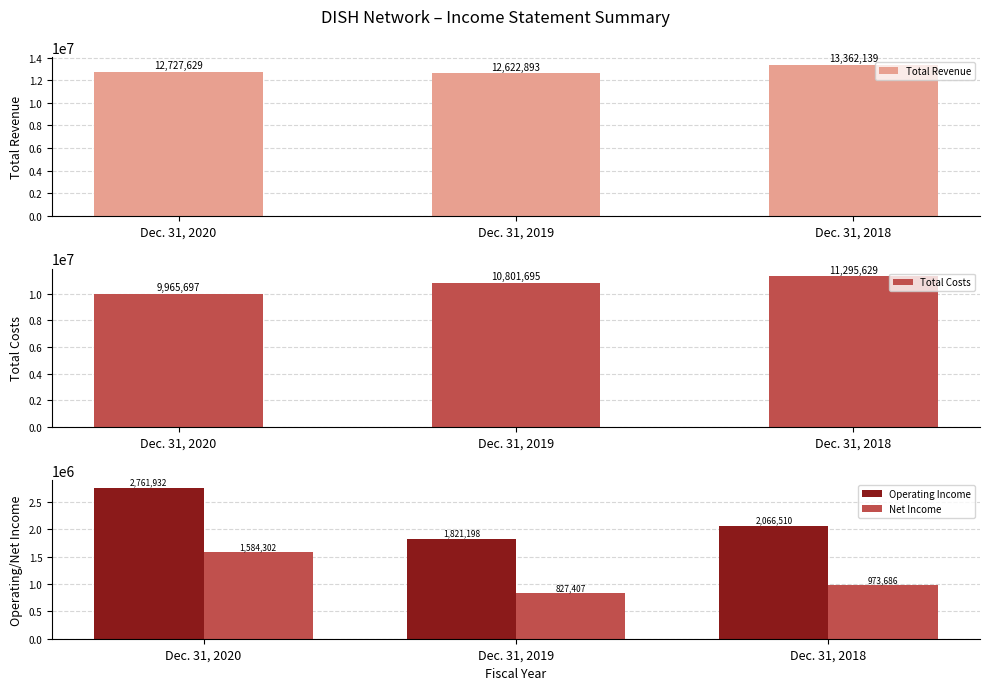

What is the sum of all Operating Income values?

6649640